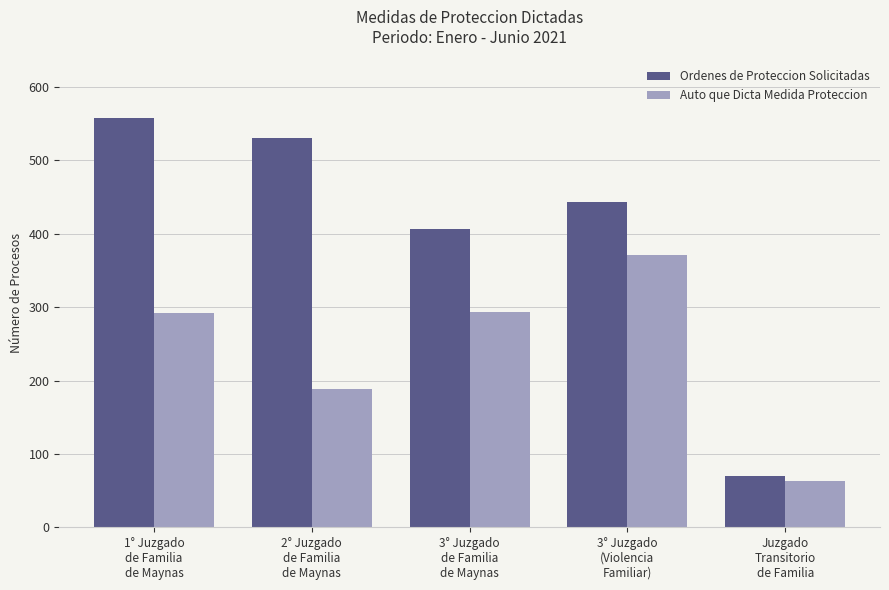

How many bars are there in each group?

2